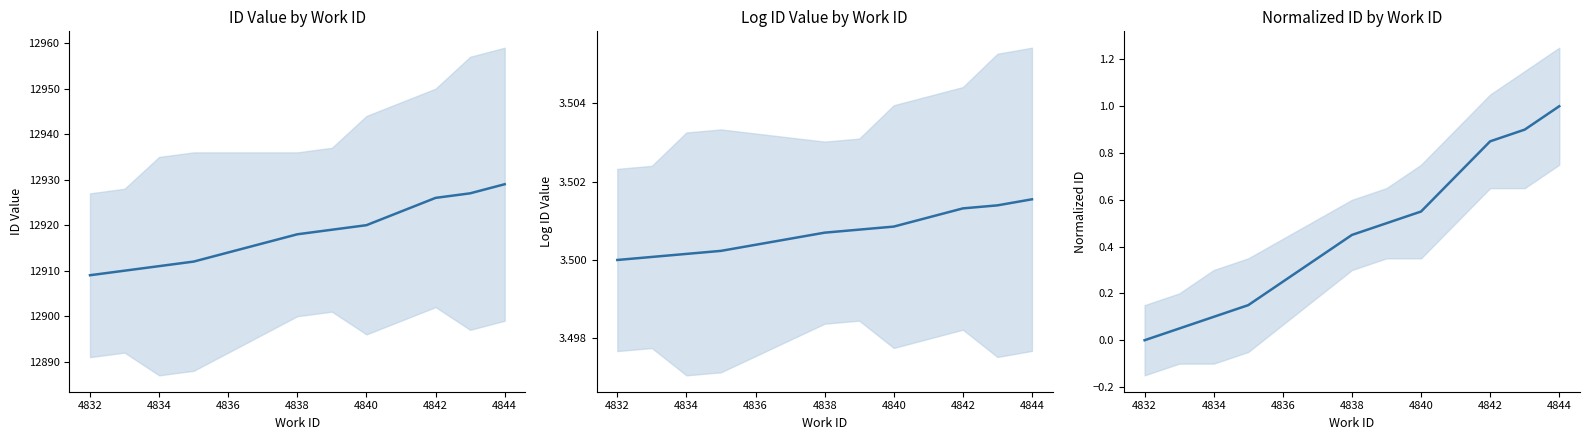

True or false: log(id) has a value of 1.0 at 4846.

False